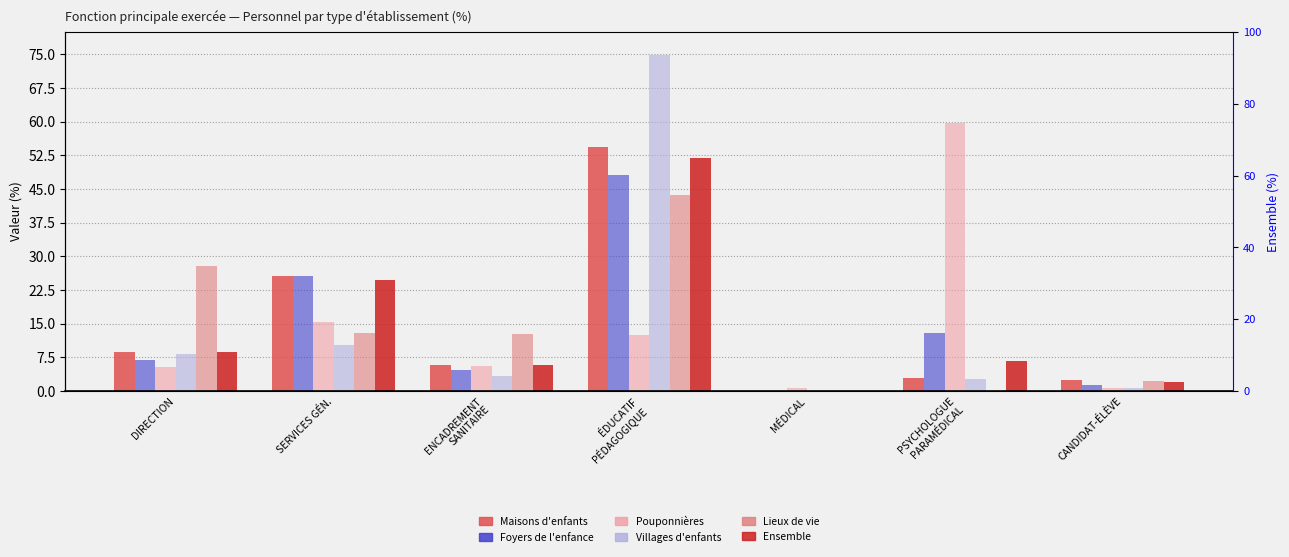

What position from the right is ÉDUCATIF
PÉDAGOGIQUE?

4